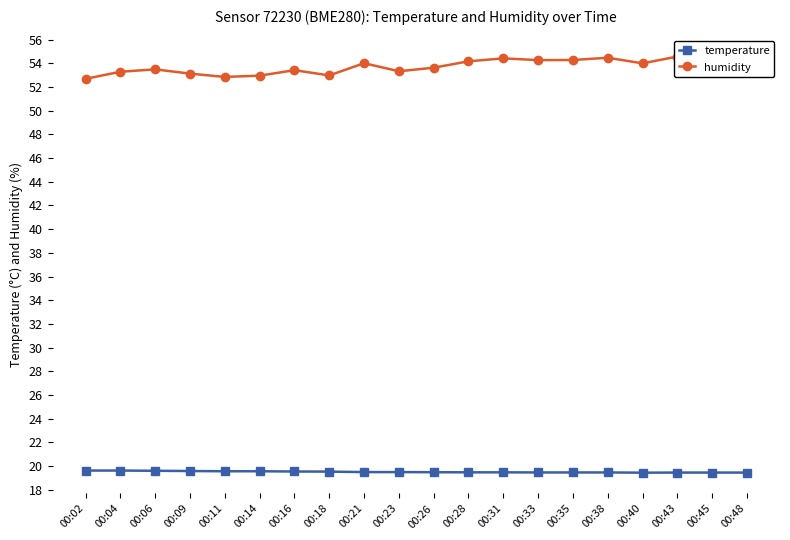

True or false: temperature has more than 1 points higher than both neighbors.

False